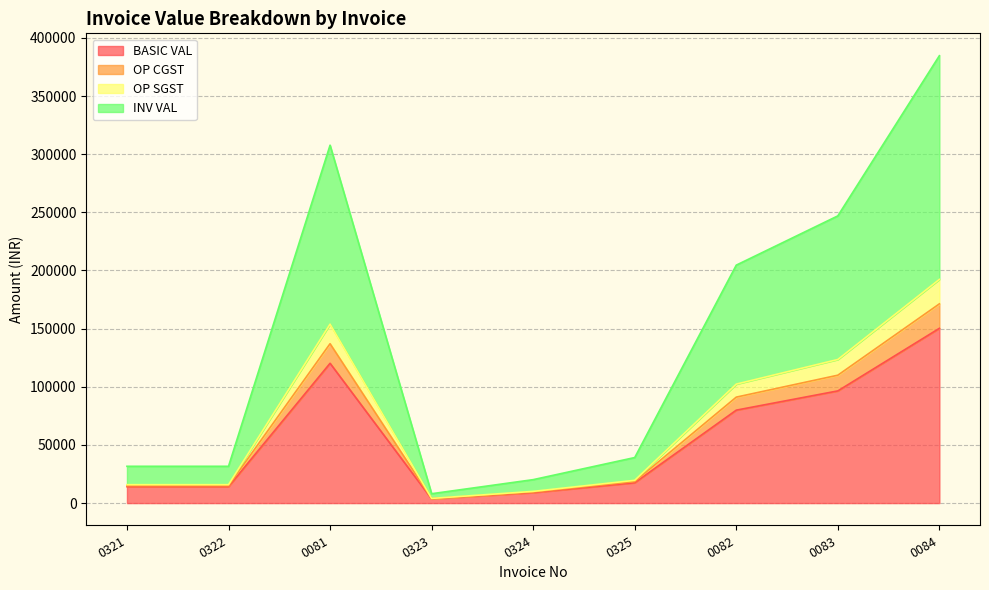

What is the maximum value shown in the chart?

384691.2